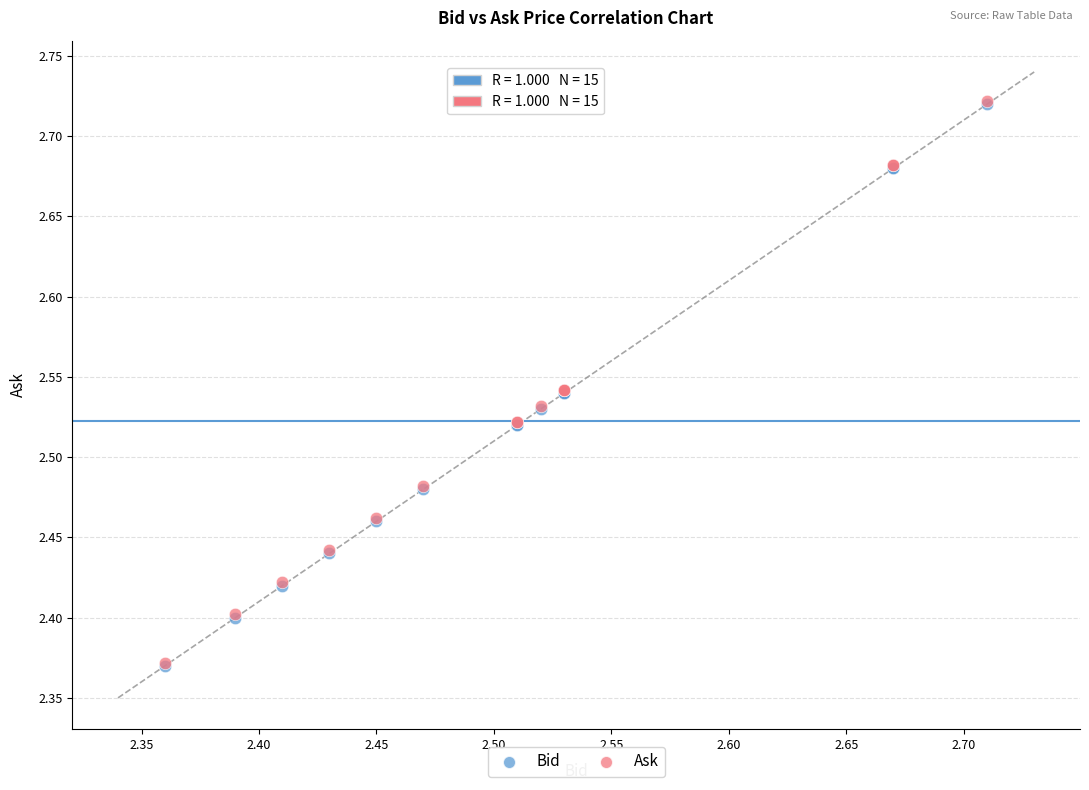

What are all the series names shown in the legend?

Bid, Ask